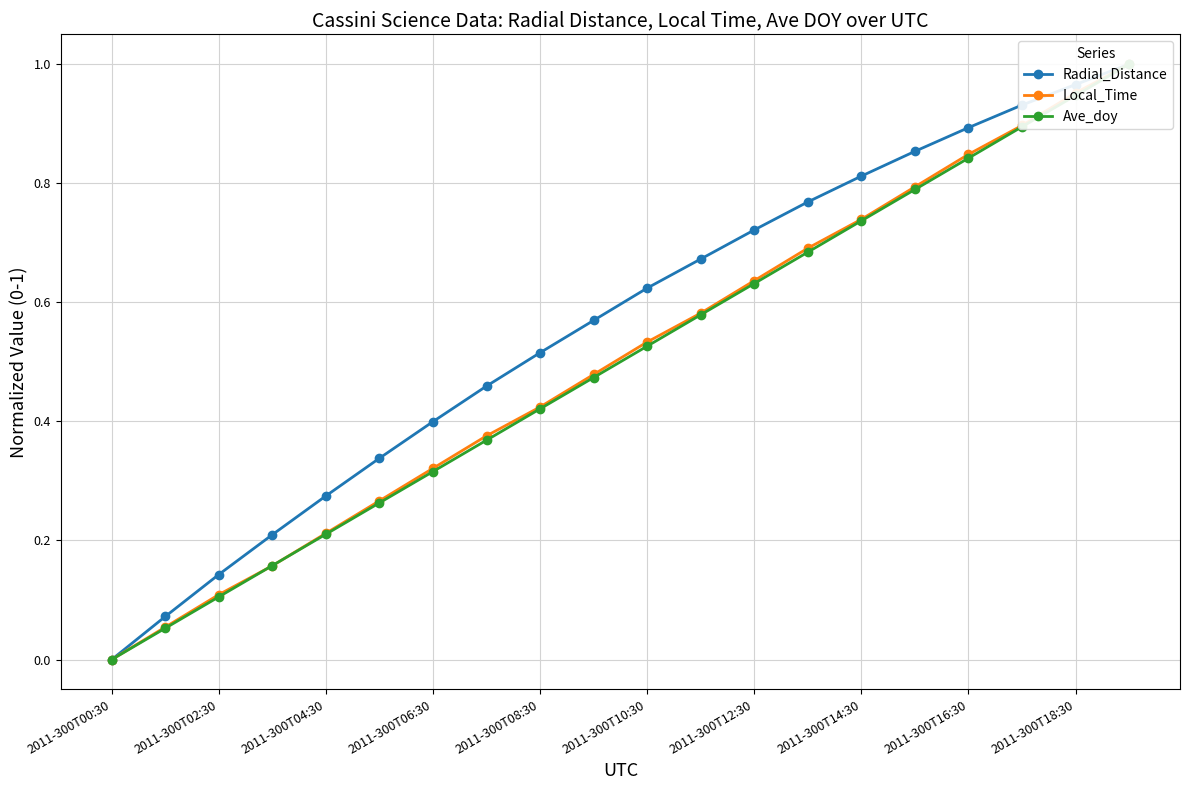

Reading left to right, transcribe all the data shown in this chart.

Radial_Distance: 0.0	0.1	0.1	0.2	0.3	0.3	0.4	0.5	0.5	0.6	0.6	0.7	0.7	0.8	0.8	0.9	0.9	0.9	1.0	1.0
Local_Time: 0.0	0.1	0.1	0.2	0.2	0.3	0.3	0.4	0.4	0.5	0.5	0.6	0.6	0.7	0.7	0.8	0.8	0.9	1.0	1.0
Ave_doy: 0.0	0.1	0.1	0.2	0.2	0.3	0.3	0.4	0.4	0.5	0.5	0.6	0.6	0.7	0.7	0.8	0.8	0.9	0.9	1.0